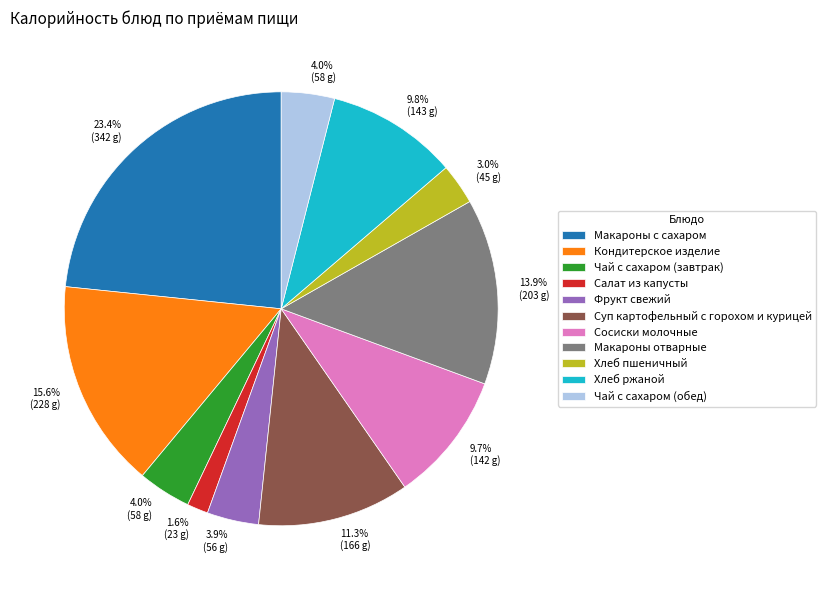

What is the smallest slice in the pie chart?

Салат из капусты